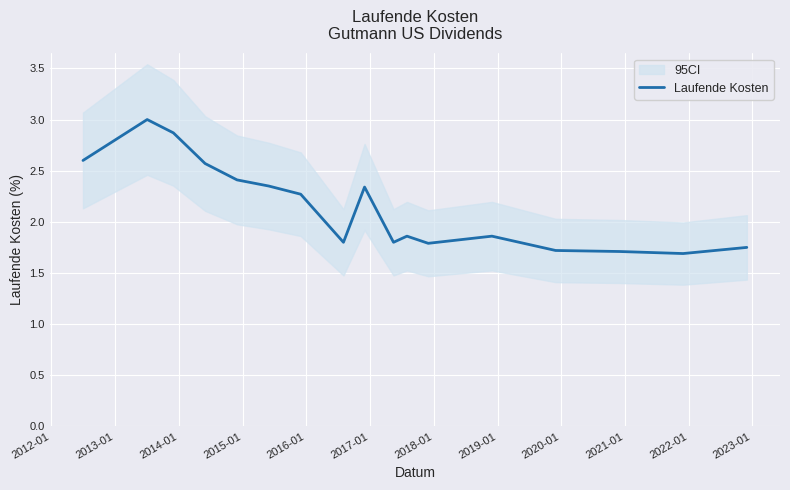

What is the minimum value for Laufende Kosten?

1.7